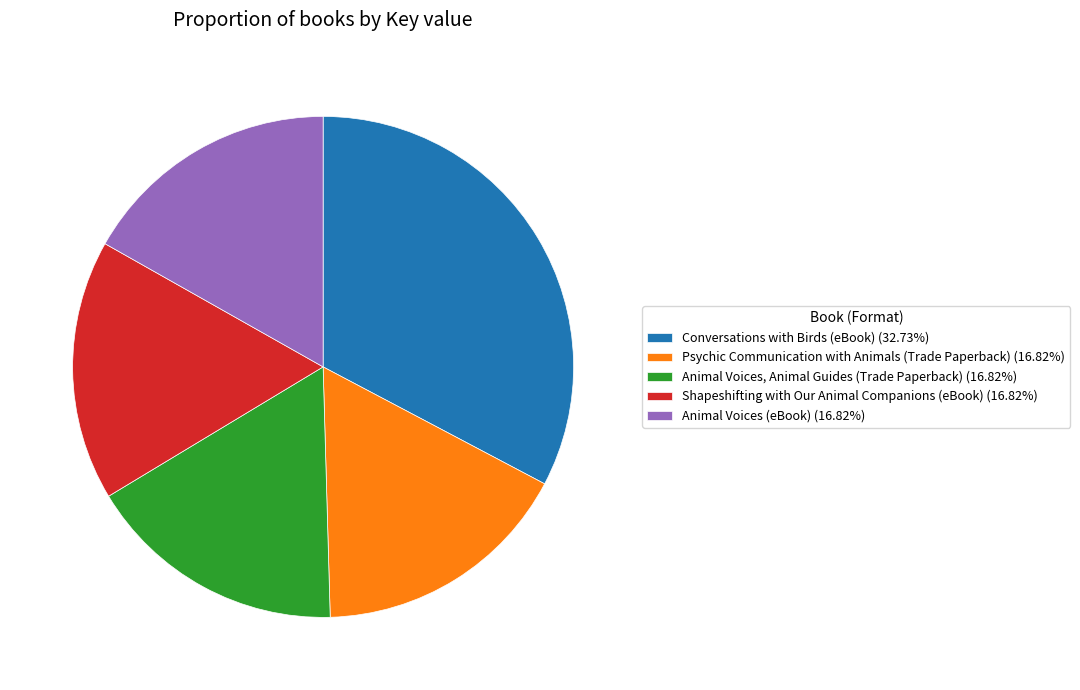

Approximately how many times larger is the value at Psychic Communication with Animals (Trade Paperback) (16.82%) compared to Conversations with Birds (eBook) (32.73%)?

0.5